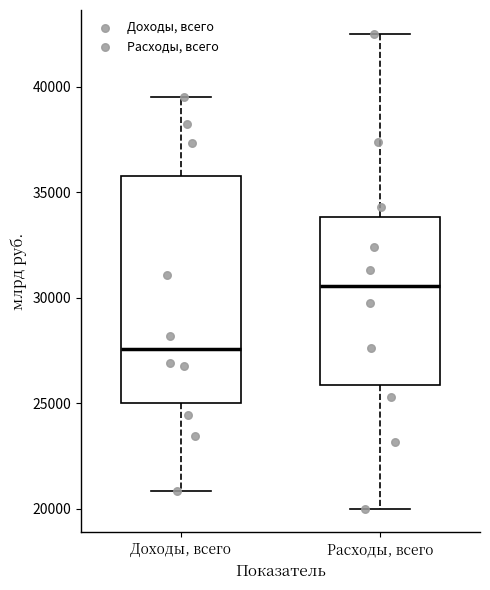

Comparing the boxes themselves (not the whiskers), which one is the tallest?

Доходы, всего